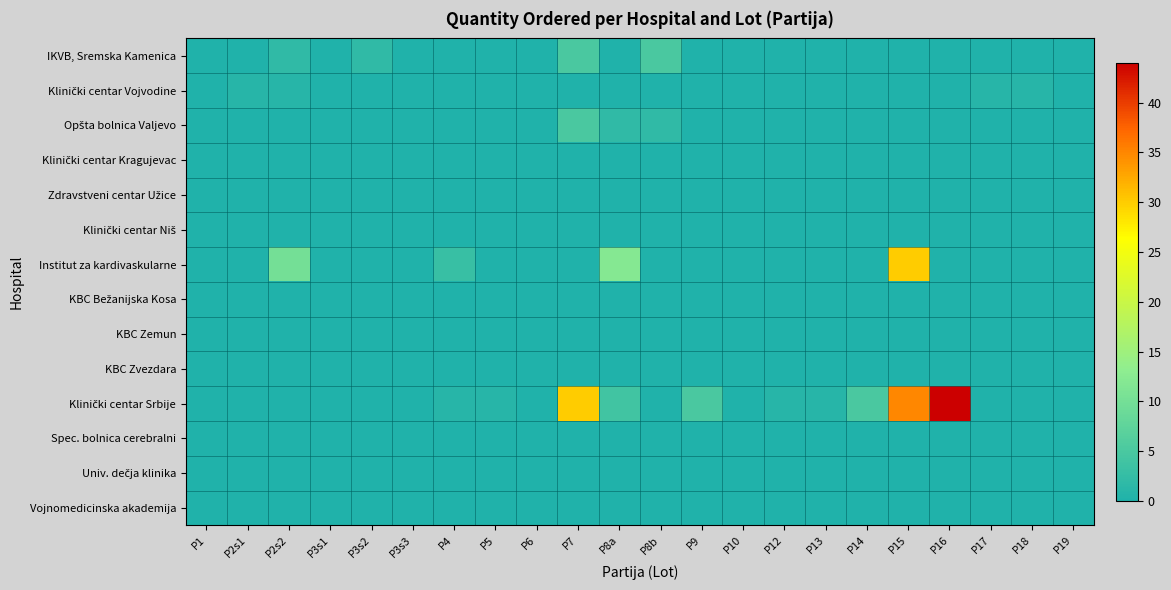

Rank the series at P8b from lowest to highest value.

Klinički centar Vojvodine, Klinički centar Kragujevac, Zdravstveni centar Užice, Klinički centar Niš, Institut za kardivaskularne, KBC Bežanijska Kosa, KBC Zemun, KBC Zvezdara, Klinički centar Srbije, Spec. bolnica cerebralni, Univ. dečja klinika, Vojnomedicinska akademija, Opšta bolnica Valjevo, IKVB, Sremska Kamenica